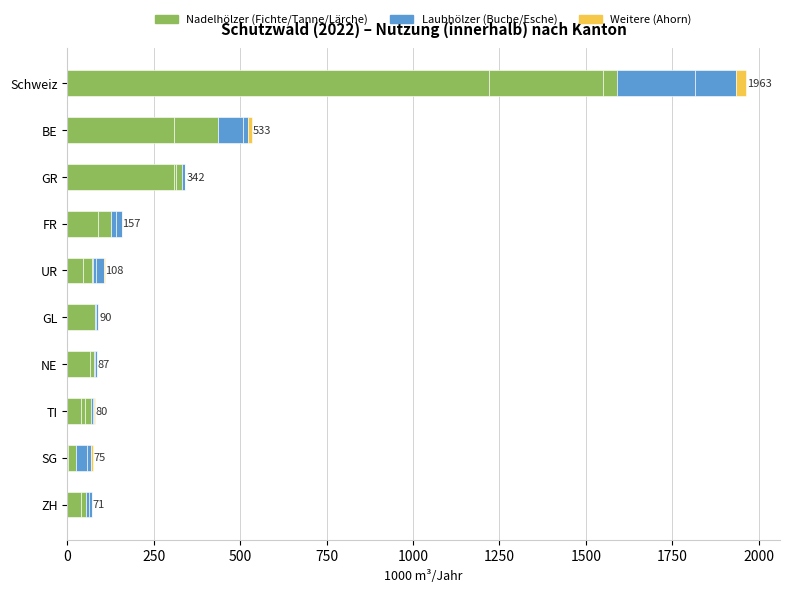

Count the number of data series in this chart.

6